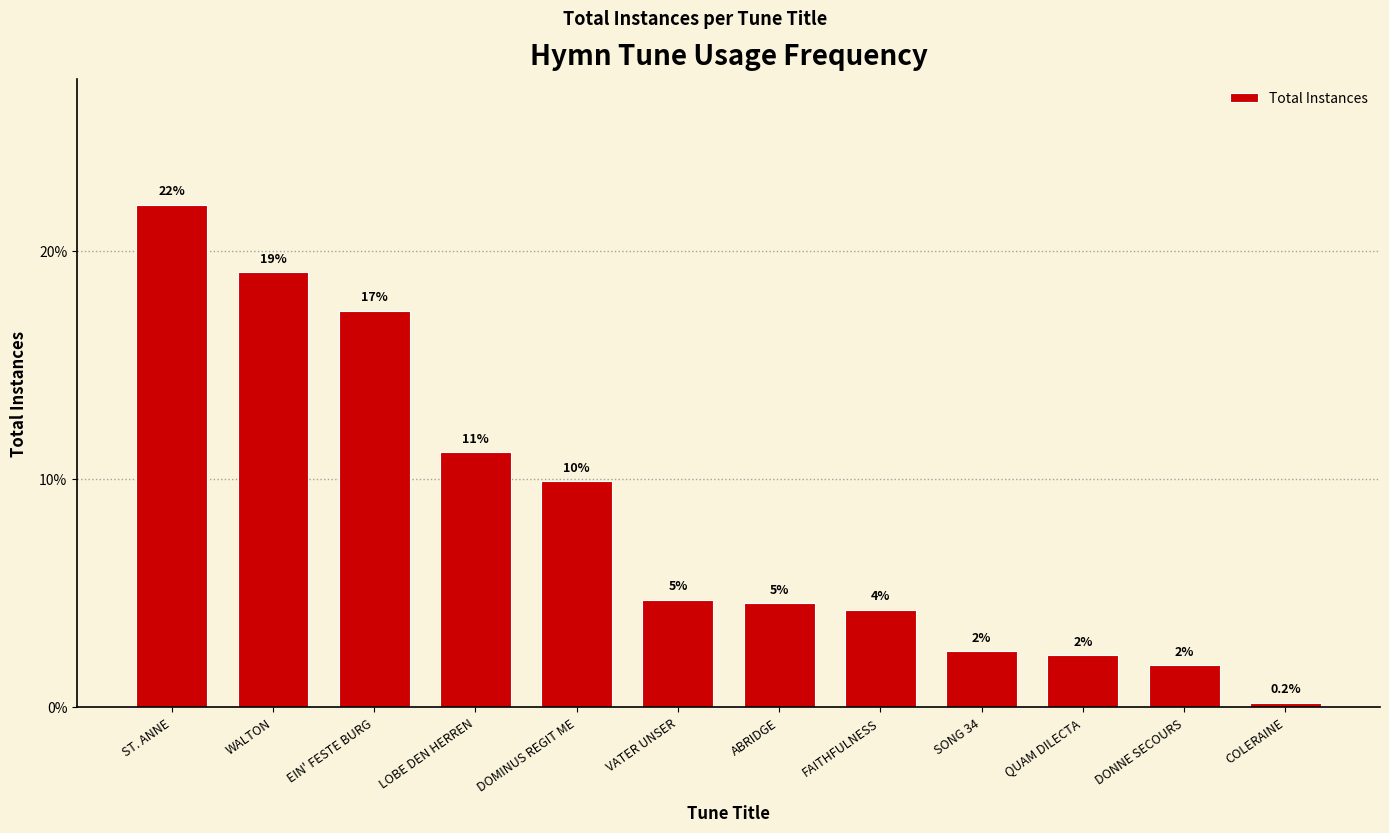

Does the chart contain stacked bars?

No